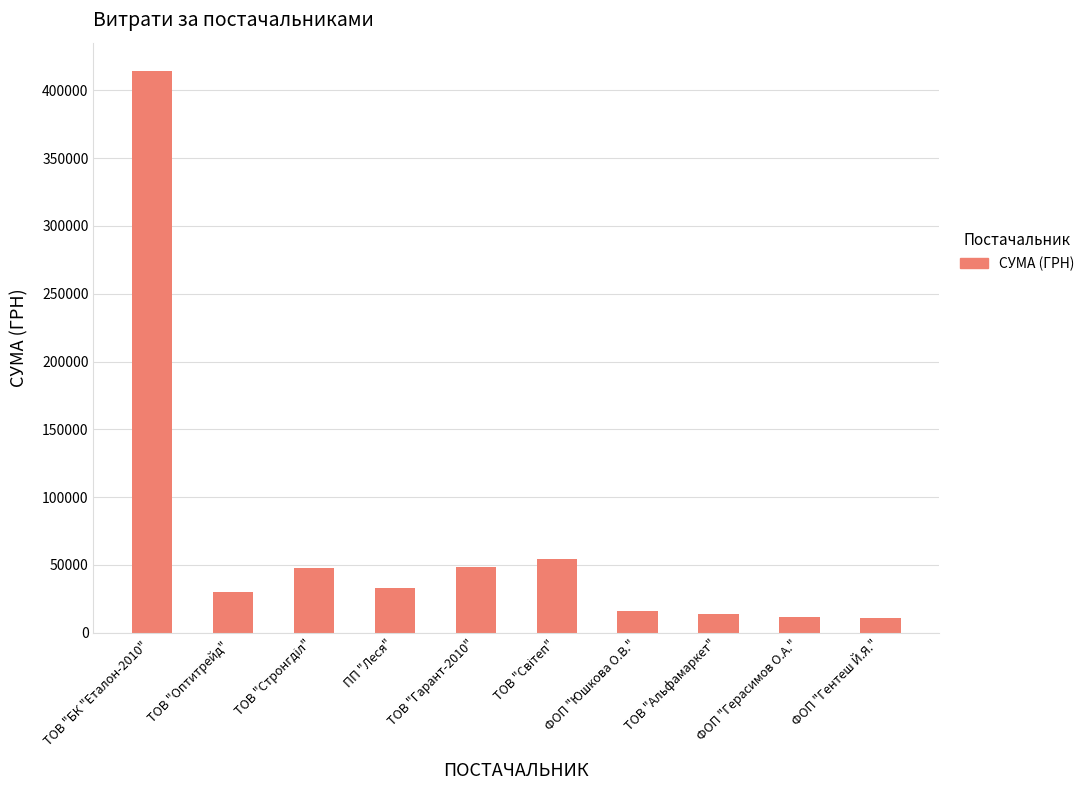

The value at ФОП "Гентеш Й.Я." is 11001.0. True or false?

True